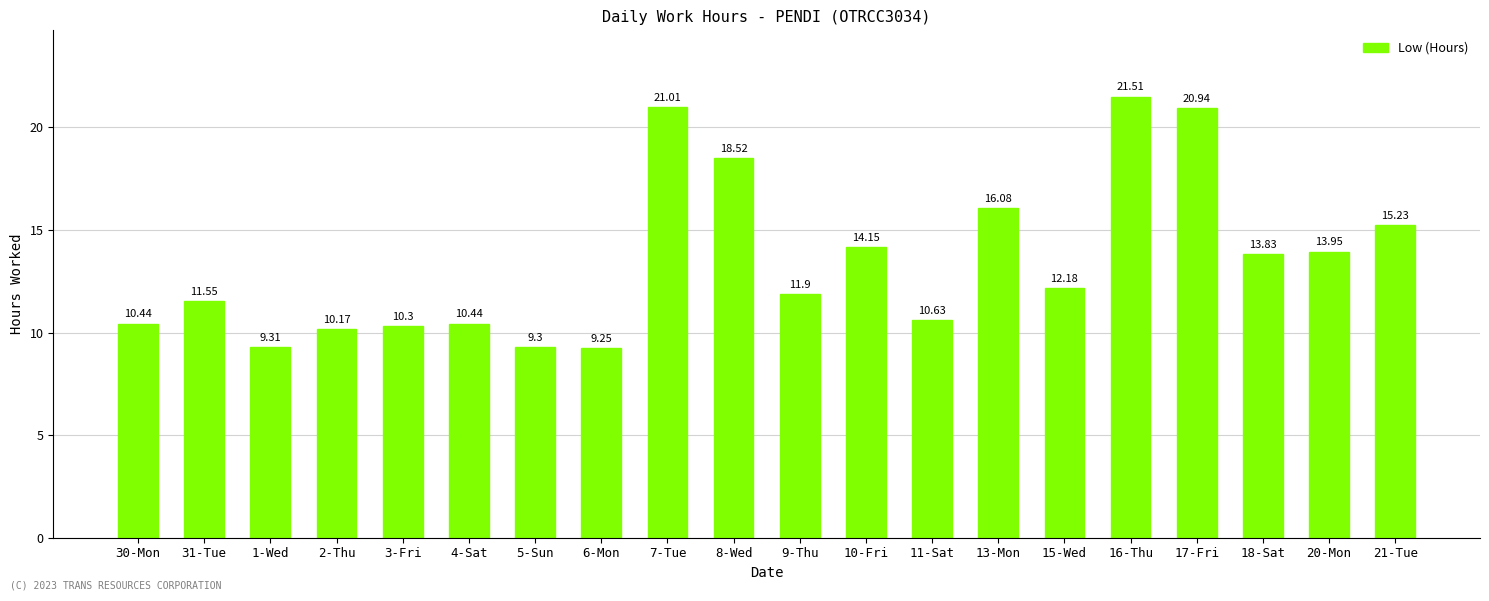

Between 20-Mon and 1-Wed, which is larger?

20-Mon